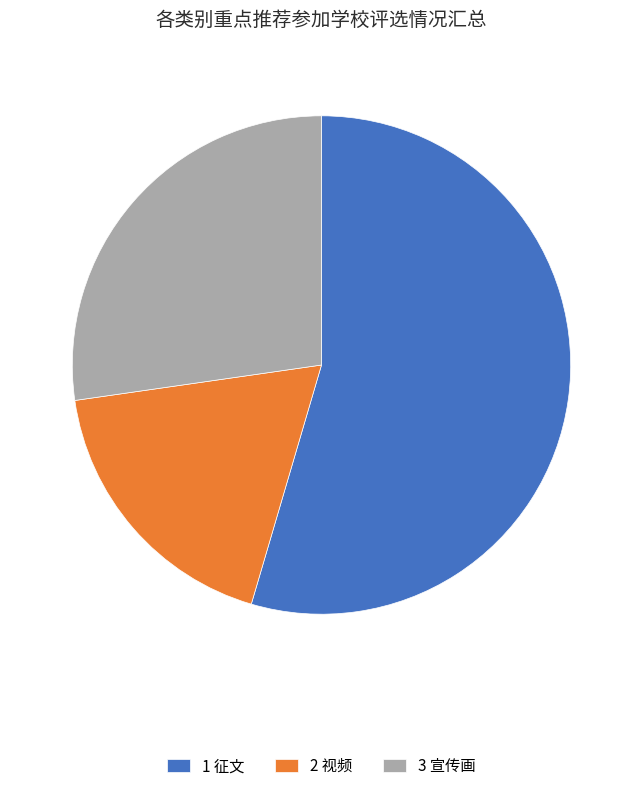

How many slices are in this pie chart?

3